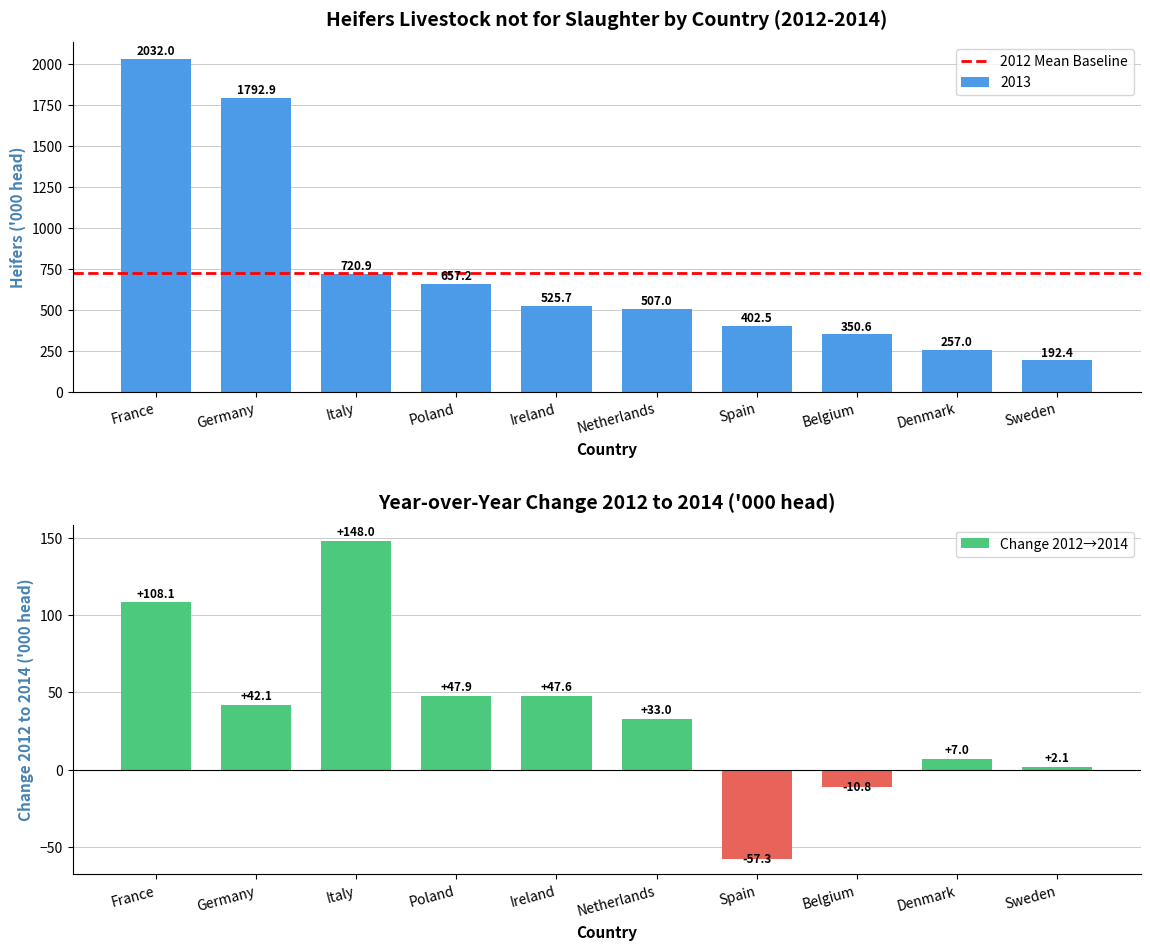

Rank the categories by 2013 value from highest to lowest.

France, Germany, Italy, Poland, Ireland, Netherlands, Spain, Belgium, Denmark, Sweden